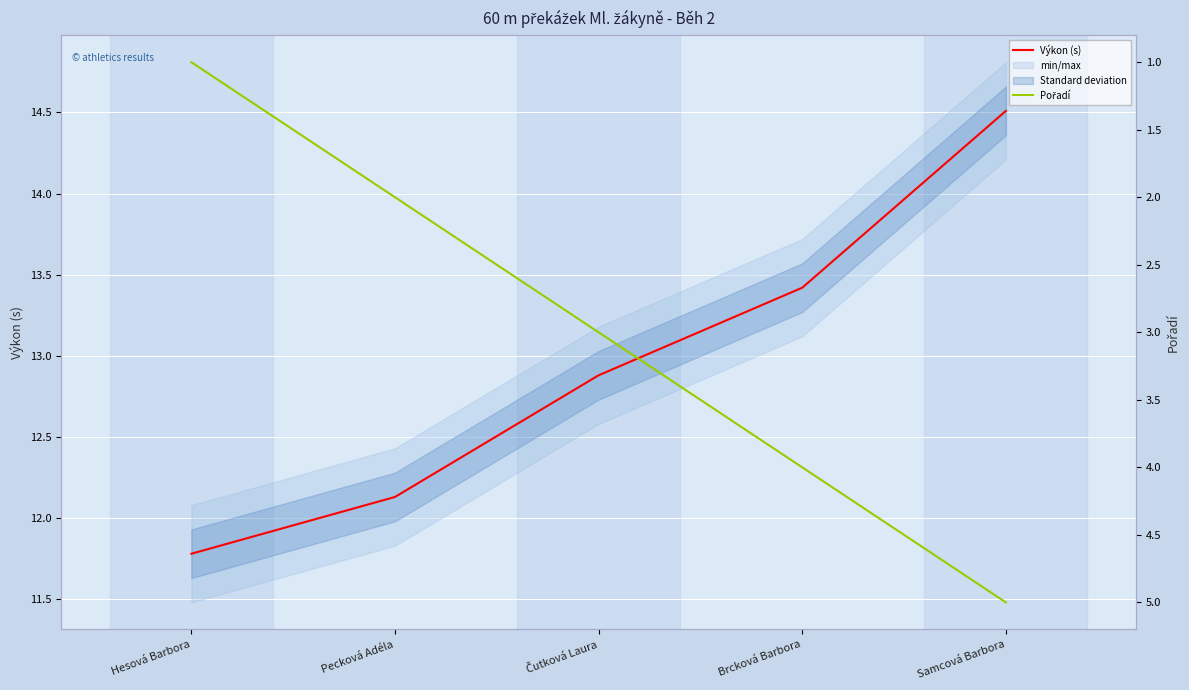

Which series changed the most between Čutková Laura and Brcková Barbora?

Pořadí